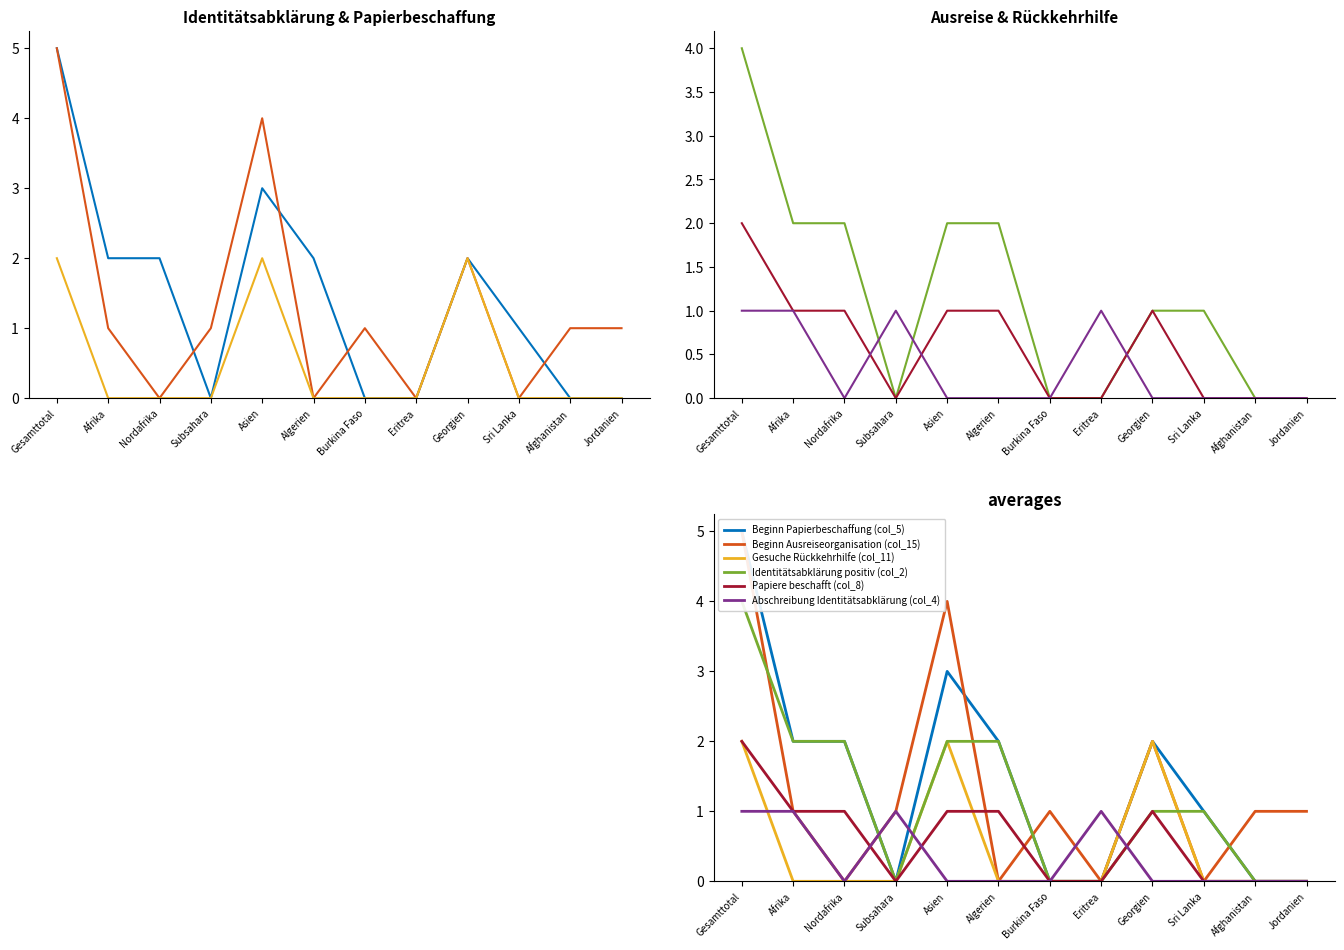

What is the label of the 10th point from the right?

Nordafrika